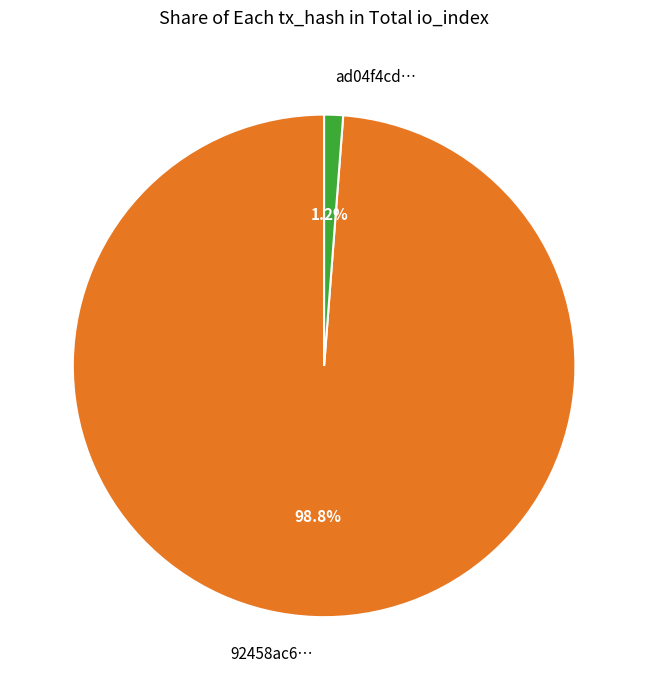

Between 92458ac6… and ad04f4cd…, which is larger?

92458ac6…